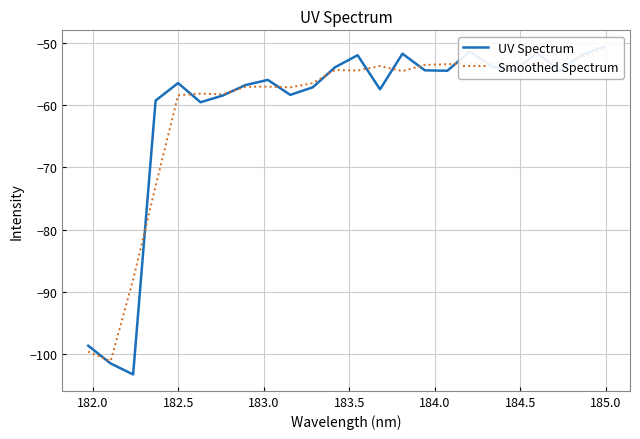

True or false: Smoothed Spectrum and UV Spectrum cross at least once.

True